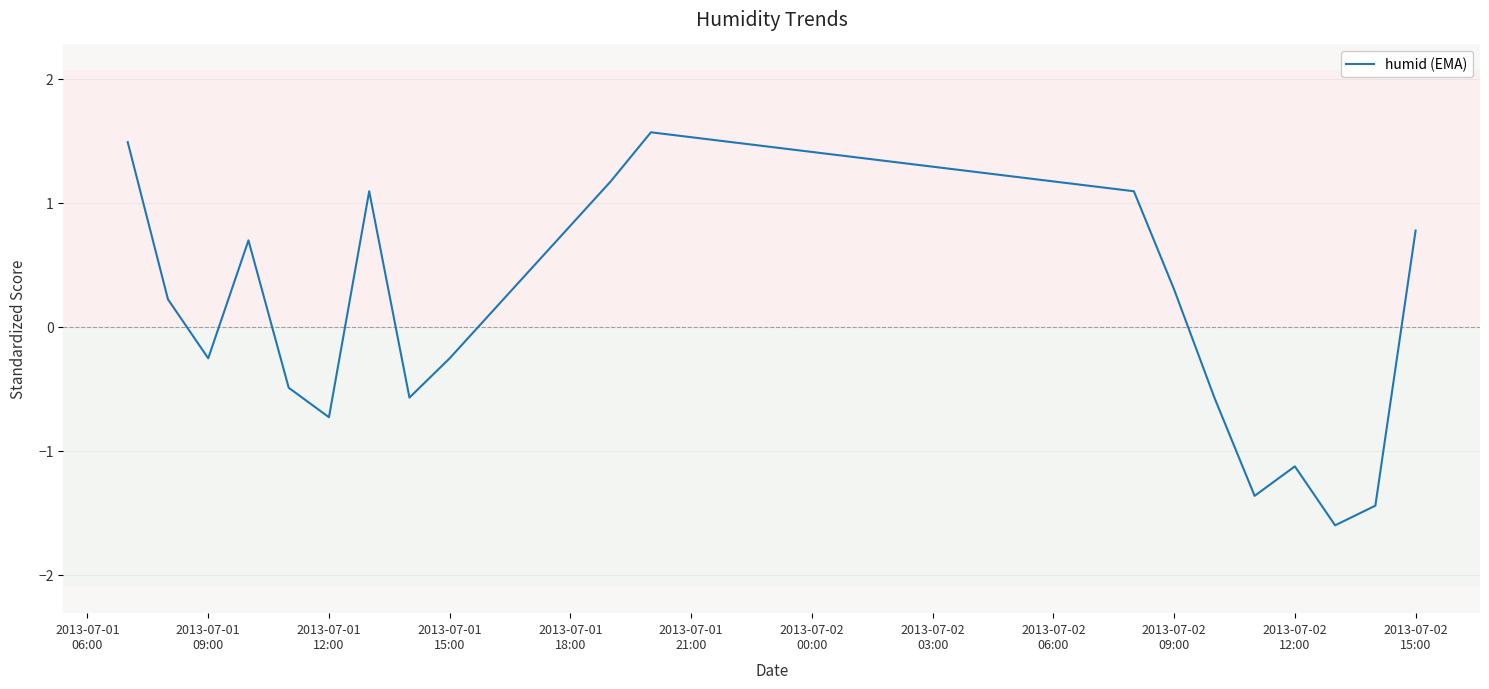

What is the maximum value shown in the chart?

1.6